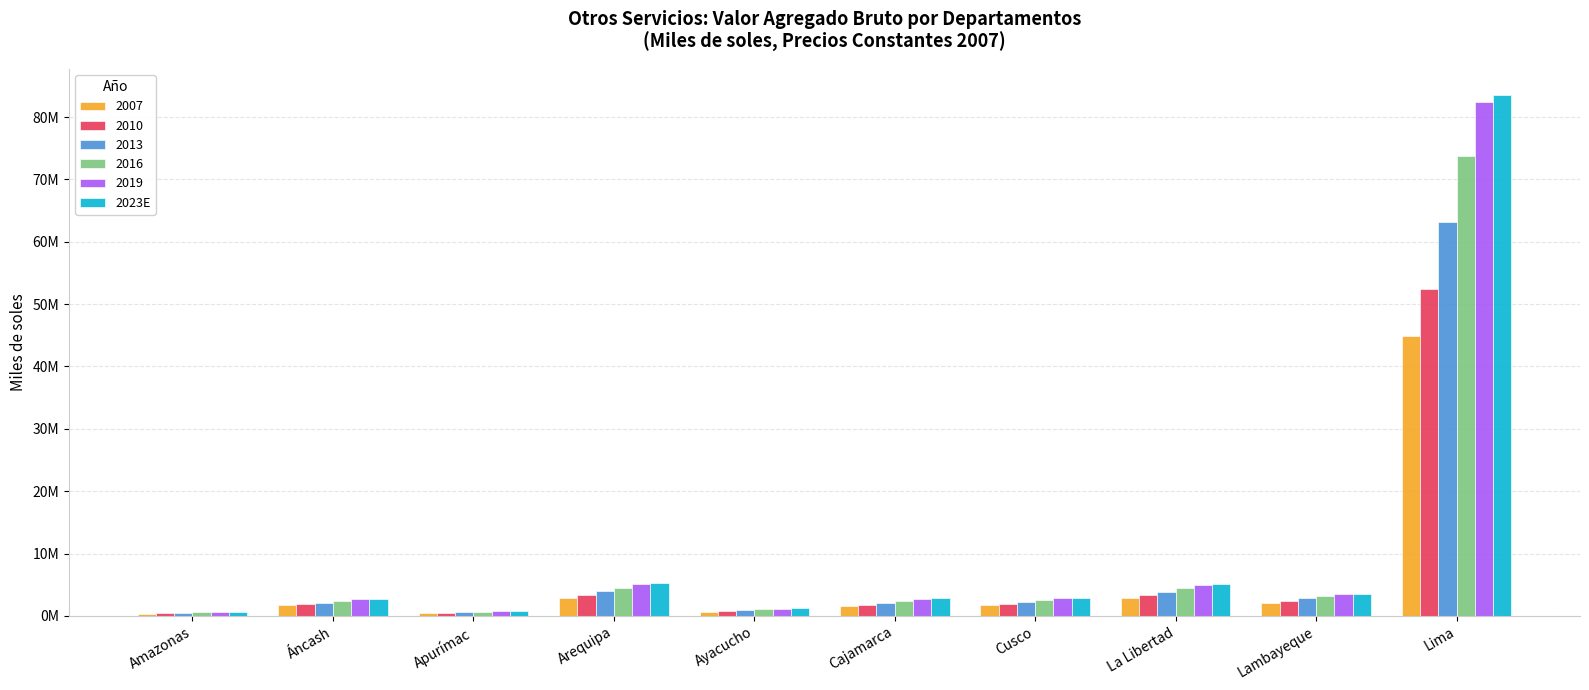

What is the label of the 8th bar from the right?

Apurímac